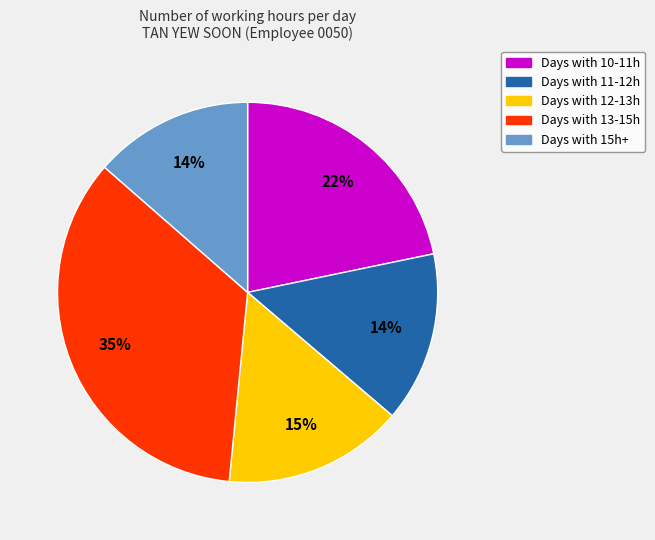

To the nearest percent, what percentage of the pie is Days with 13-15h?

35%